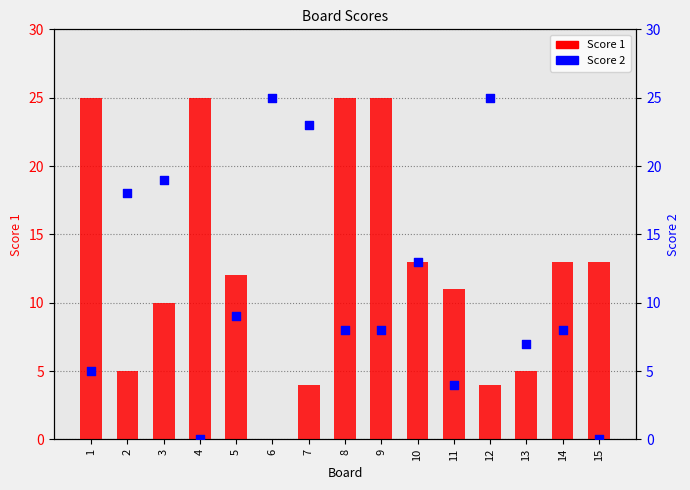

What are all the series names shown in the legend?

Score 1, Score 2